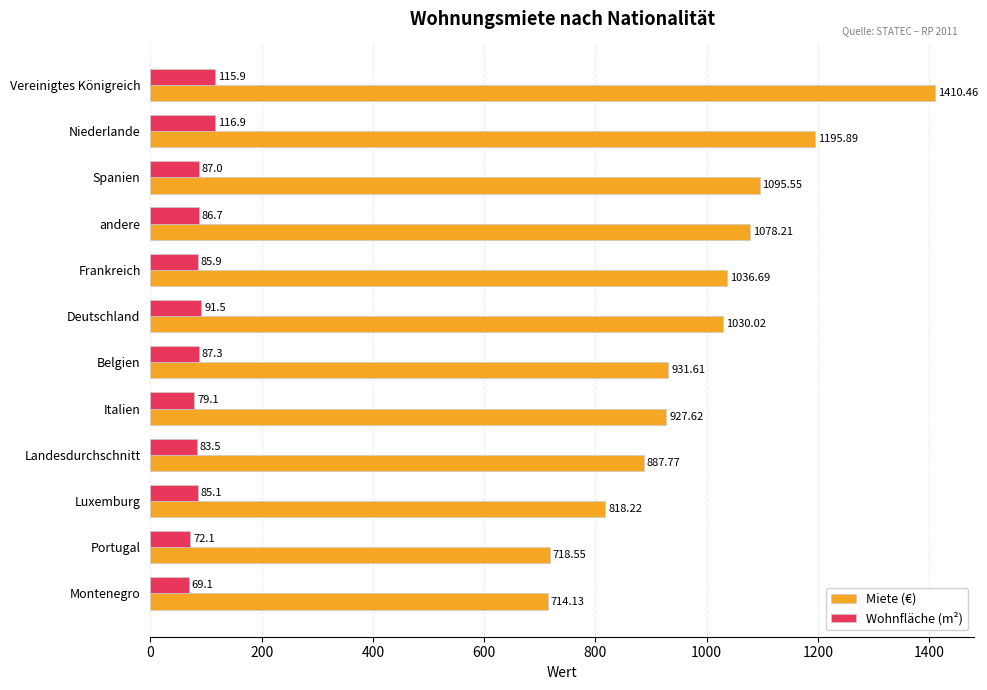

Which category has the highest value in the Miete (€) series?

Vereinigtes Königreich